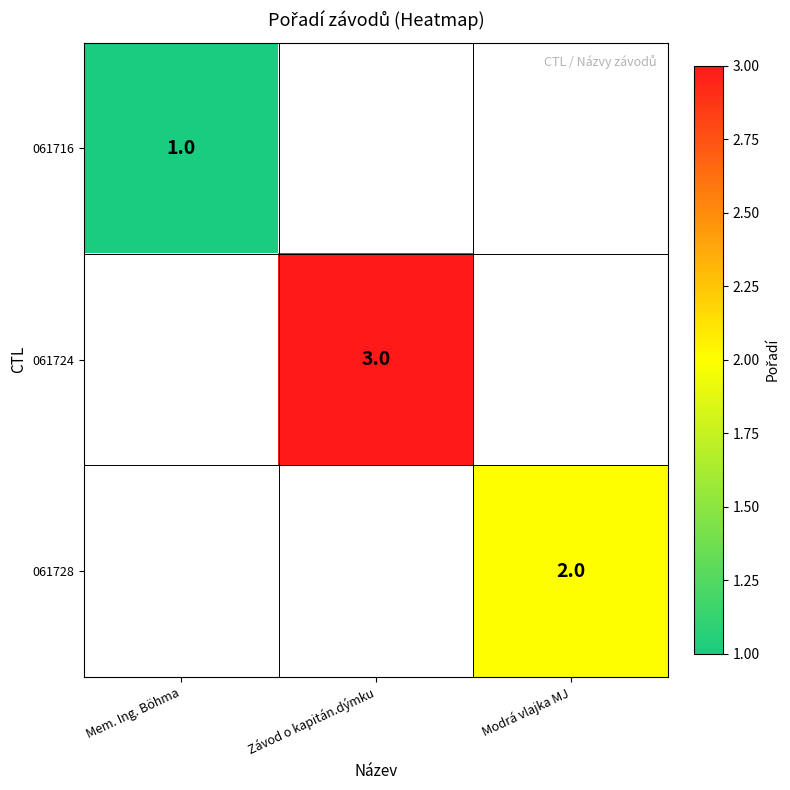

The value of 061724 at Závod o kapitán.dýmku is 3. True or false?

True